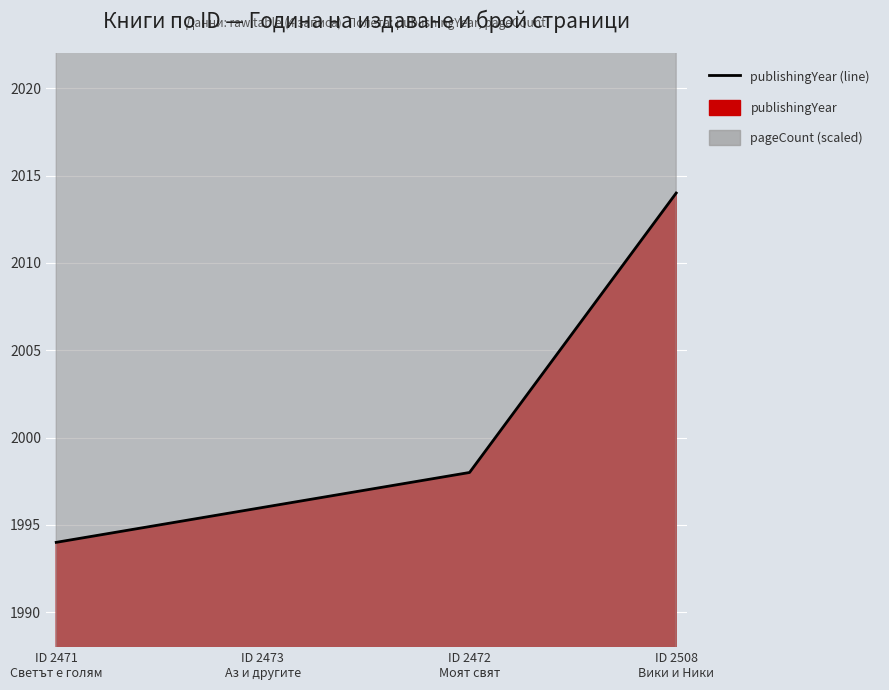

Count the values in the range 1996 to 2014.

3